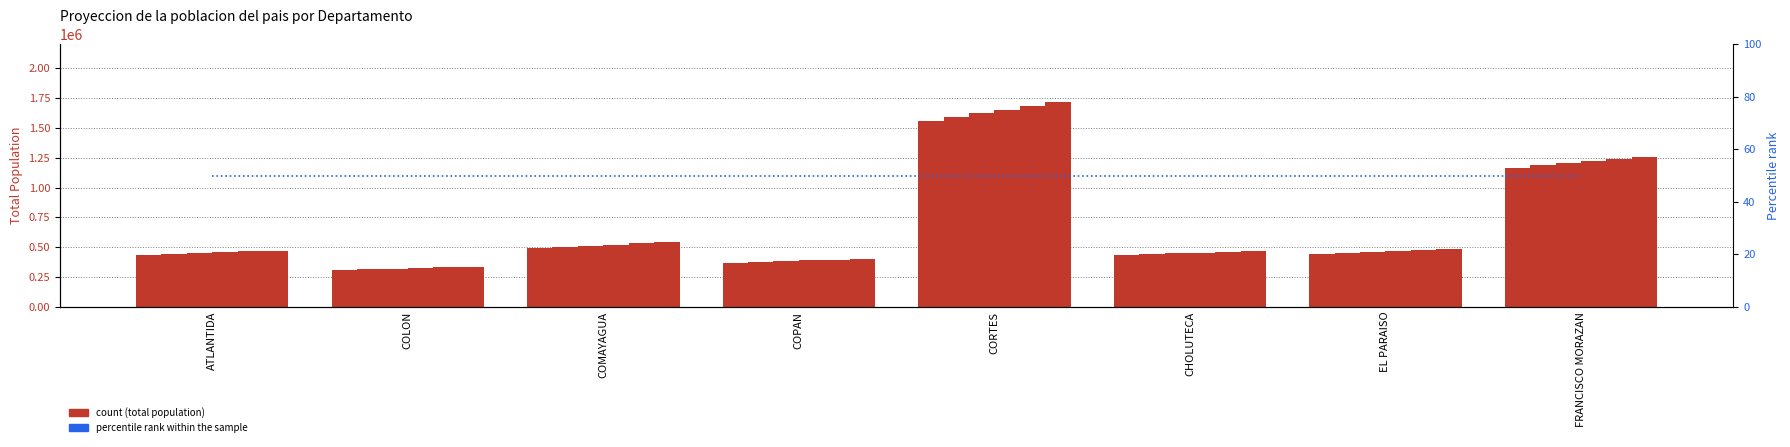

What is the label of the 5th bar from the right?

COPAN